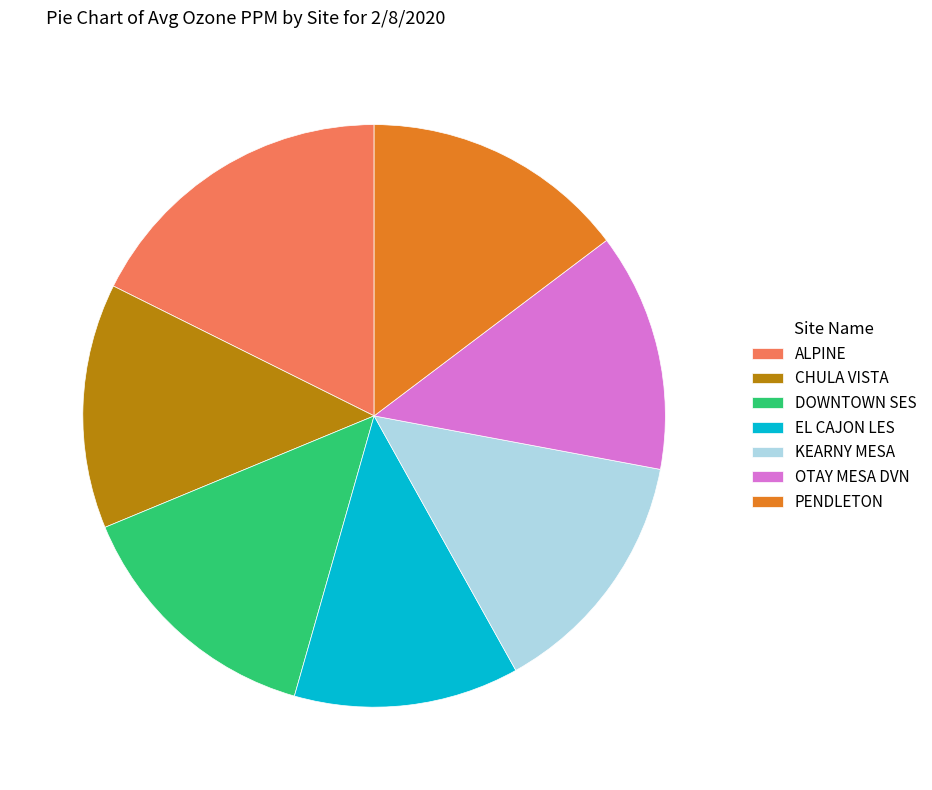

Is there any slice that represents more than half of the pie?

No